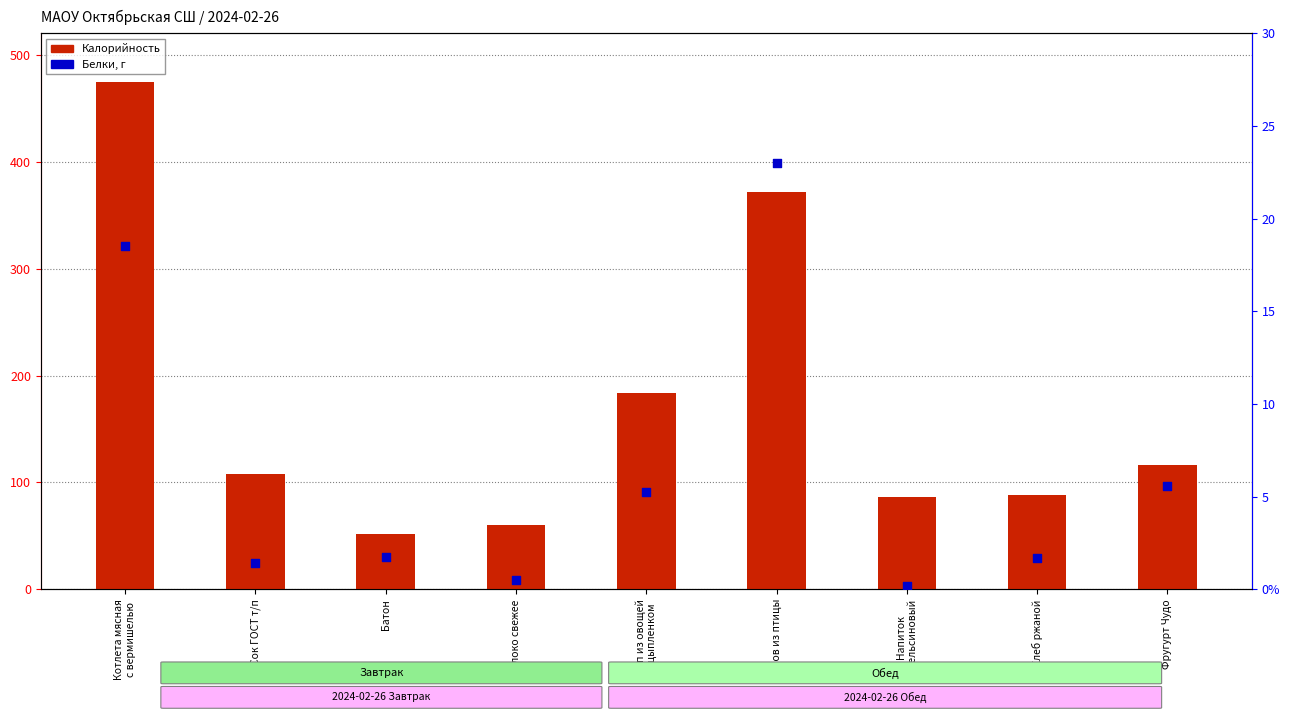

What are all the series names shown in the legend?

Калорийность, Белки